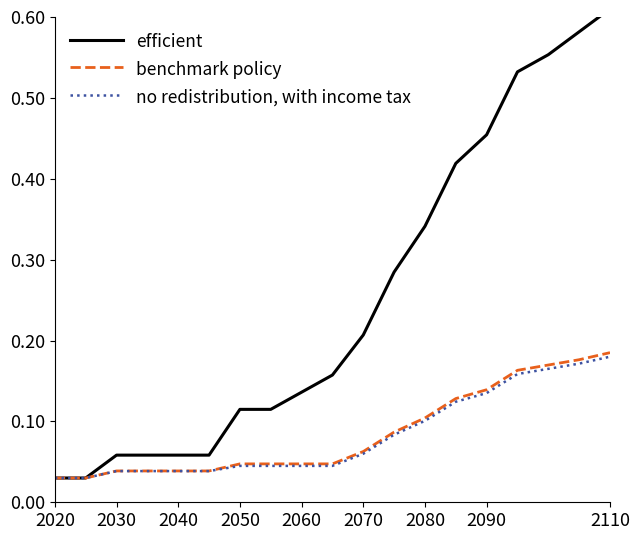

Which series changed the most between 2030 and 2070?

efficient